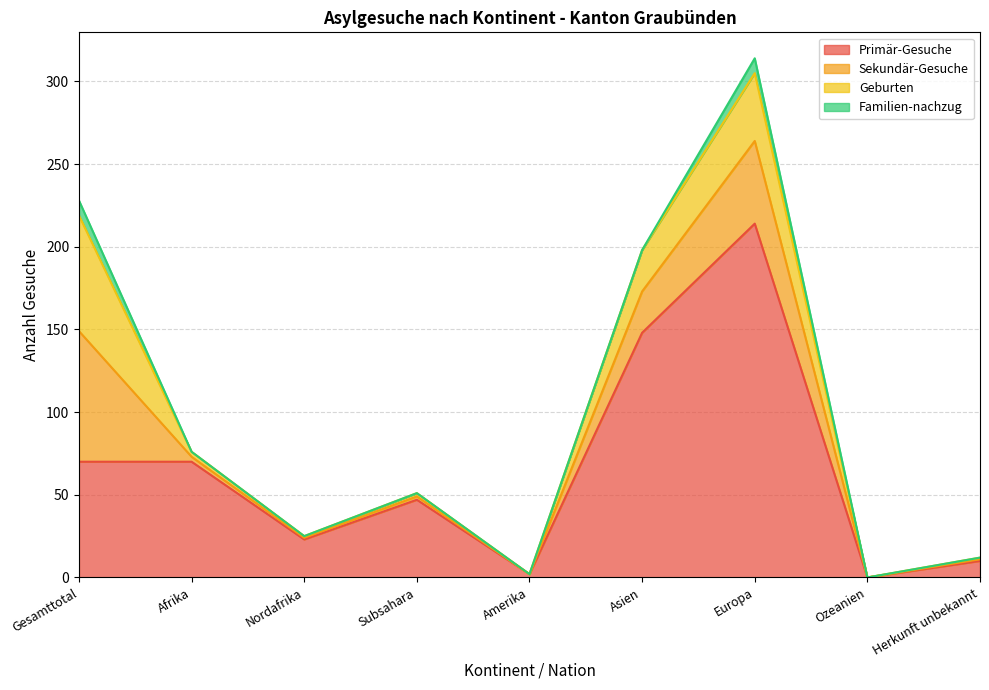

How many intersections are there between Primär-Gesuche and Sekundär-Gesuche?

1